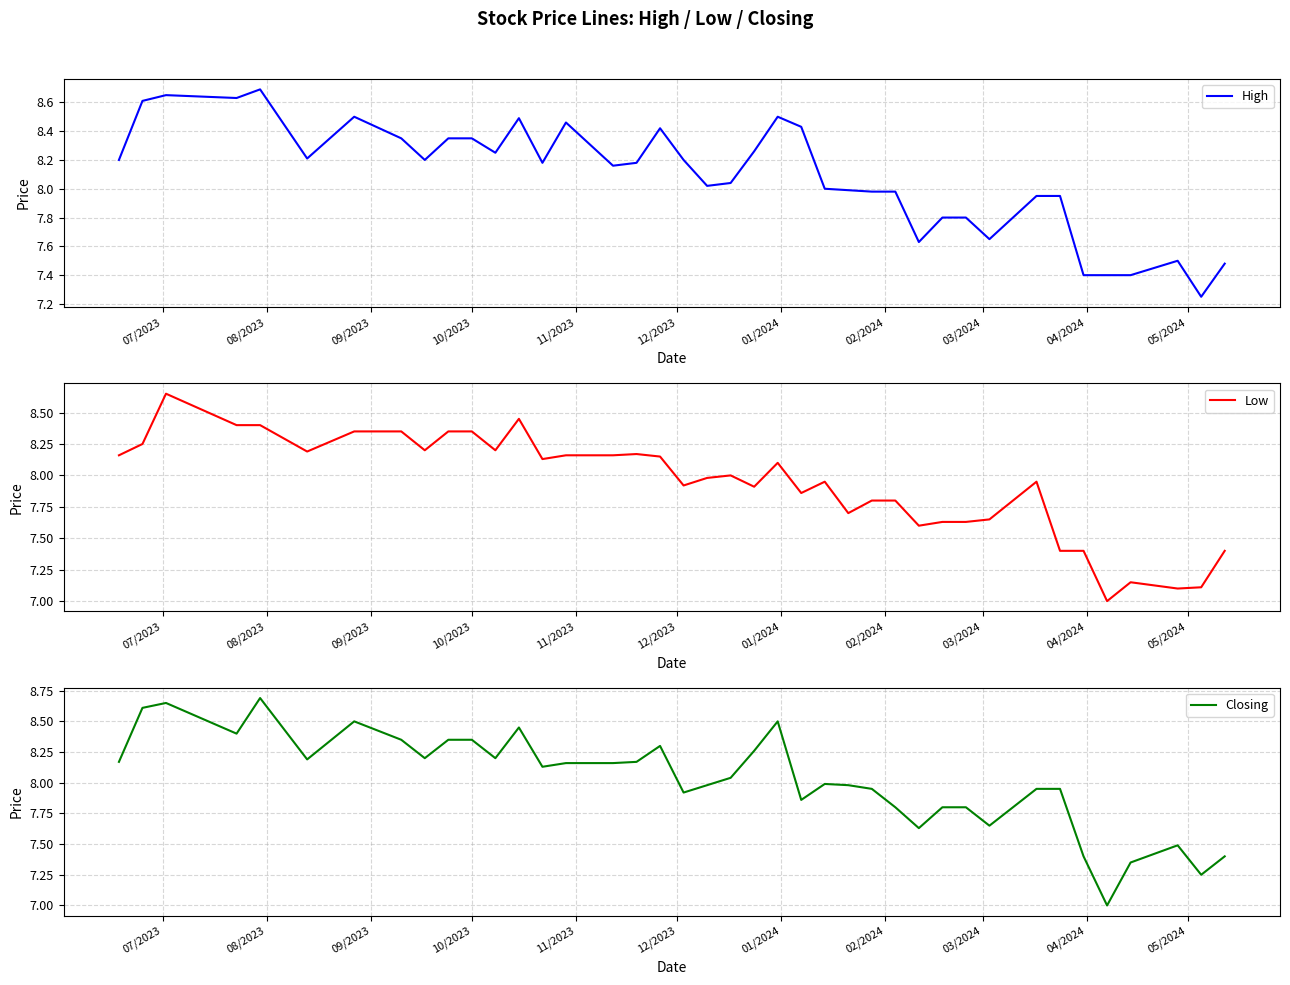

What are all the series names shown in the legend?

High, Low, Closing